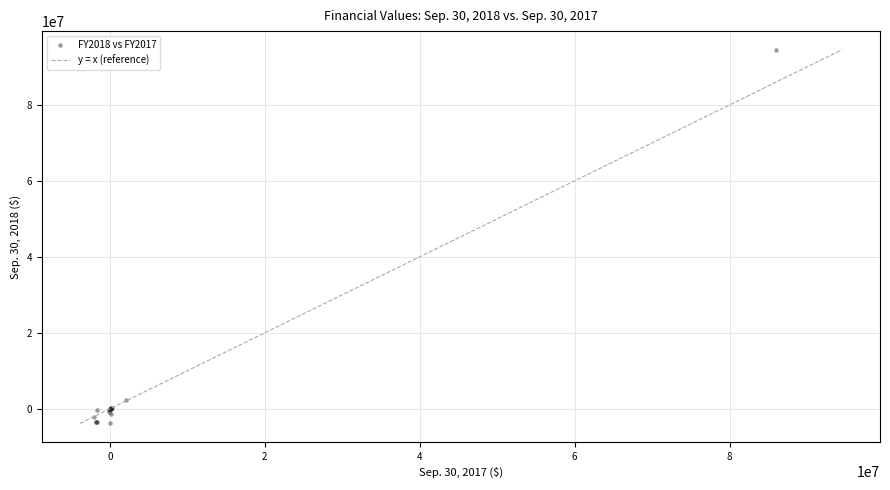

What Y value in the scatter plot is closest to 45316600?

2226362.0